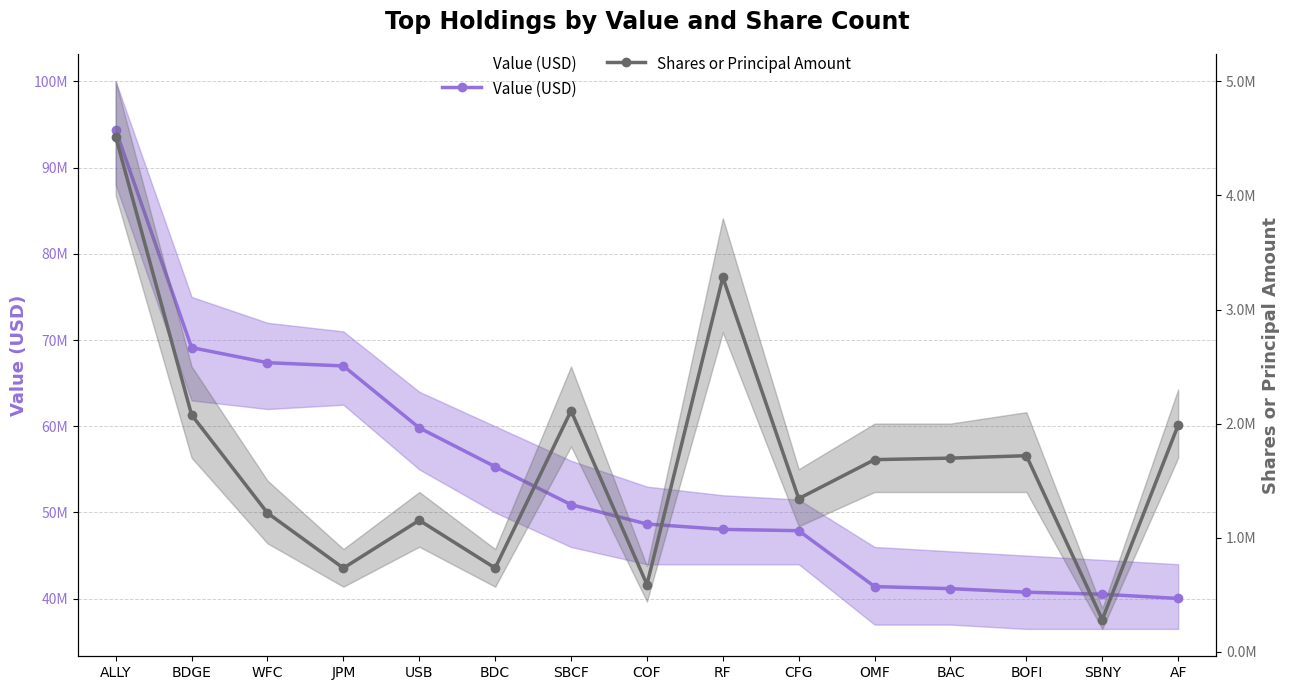

How many lines are shown in the chart?

2